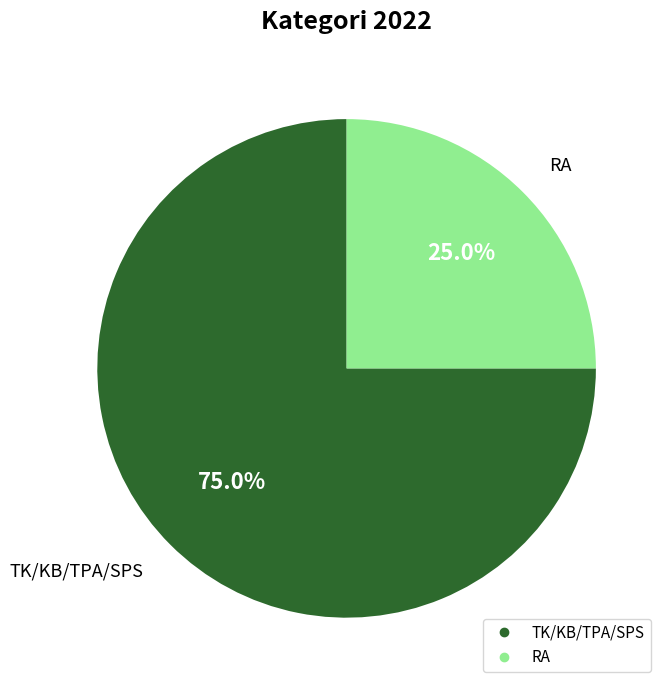

To the nearest percent, what percentage of the pie is RA?

25%